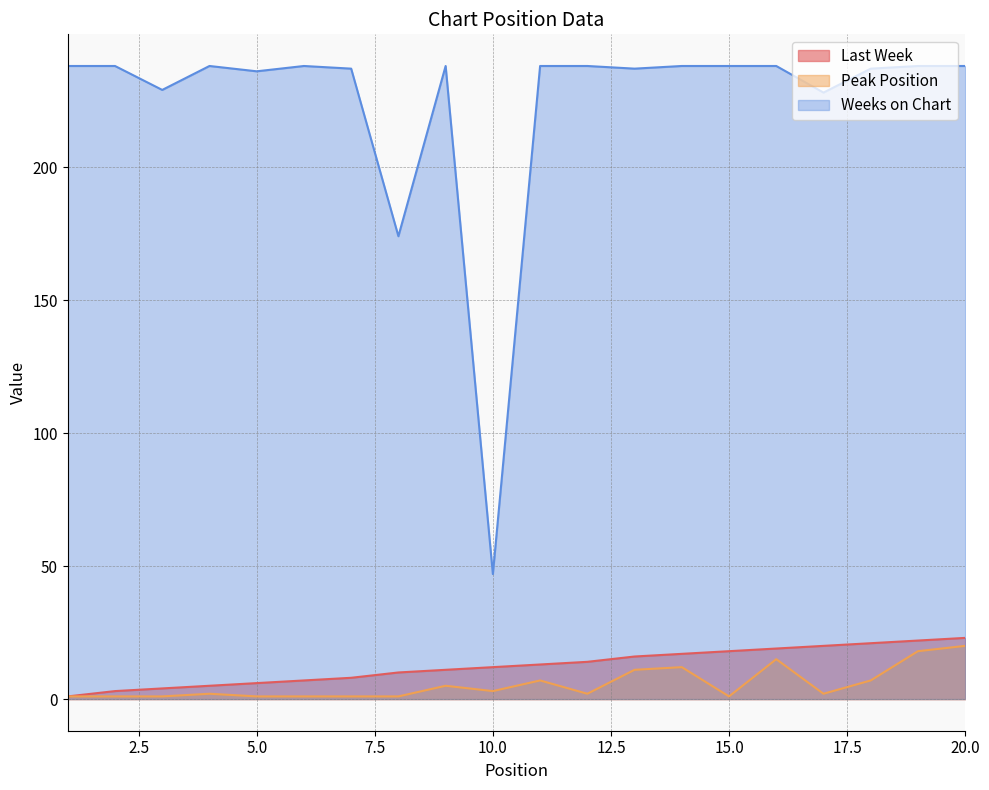

True or false: Peak Position has a value of 1 at 6.

True